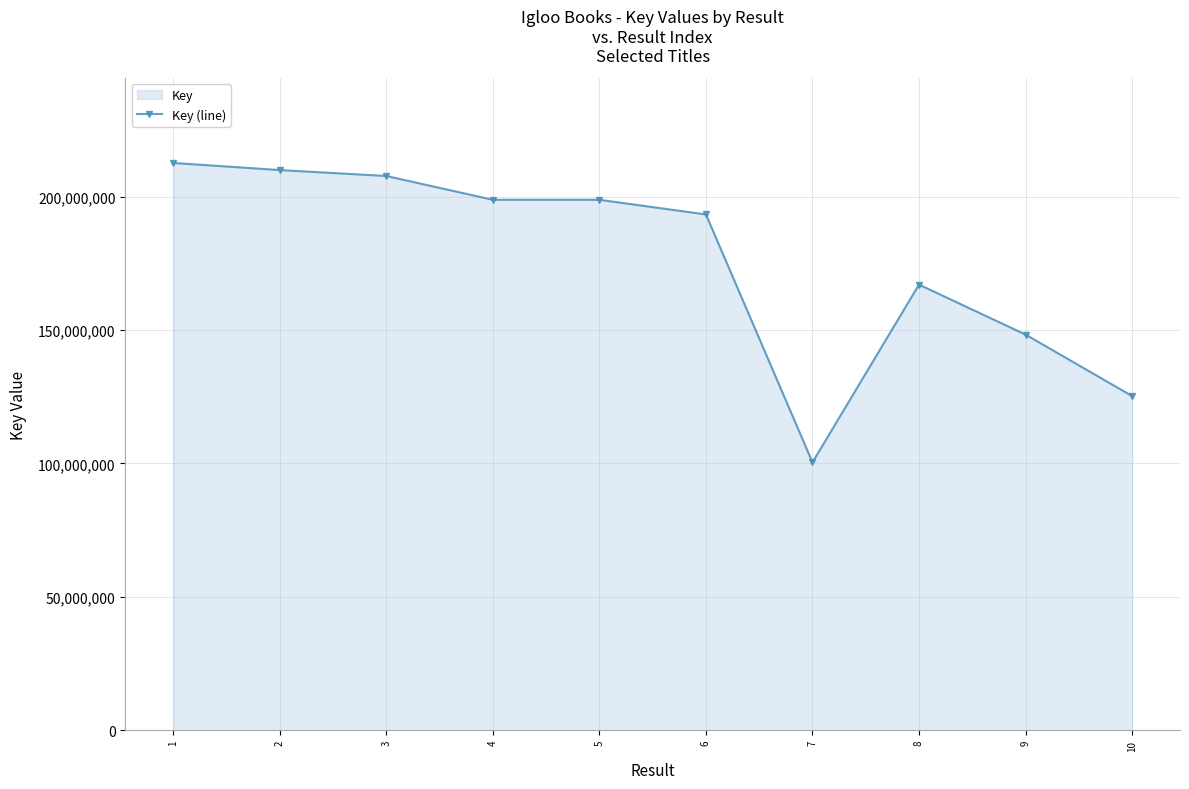

Is it true that the value at 6 is 193321881?

True